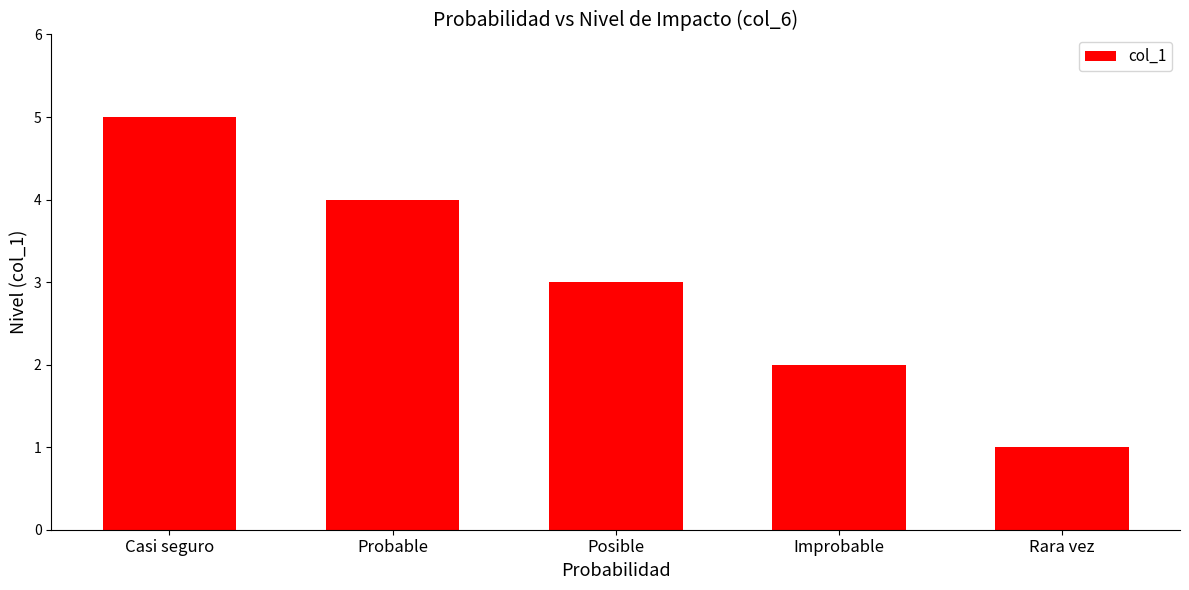

Reading left to right, list all the values displayed in this chart.

Casi seguro=5	Probable=4	Posible=3	Improbable=2	Rara vez=1